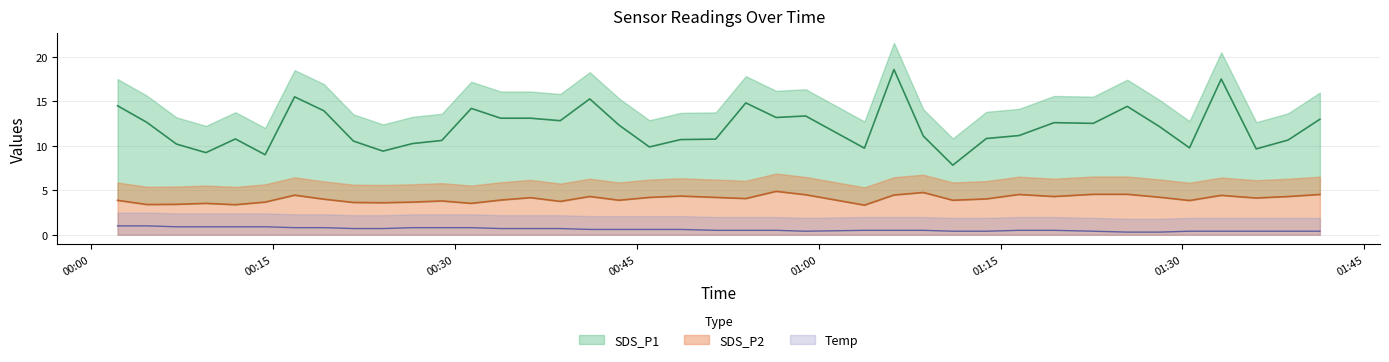

What value does the SDS_P2 series have at 2022/10/11 00:56:30?

4.9